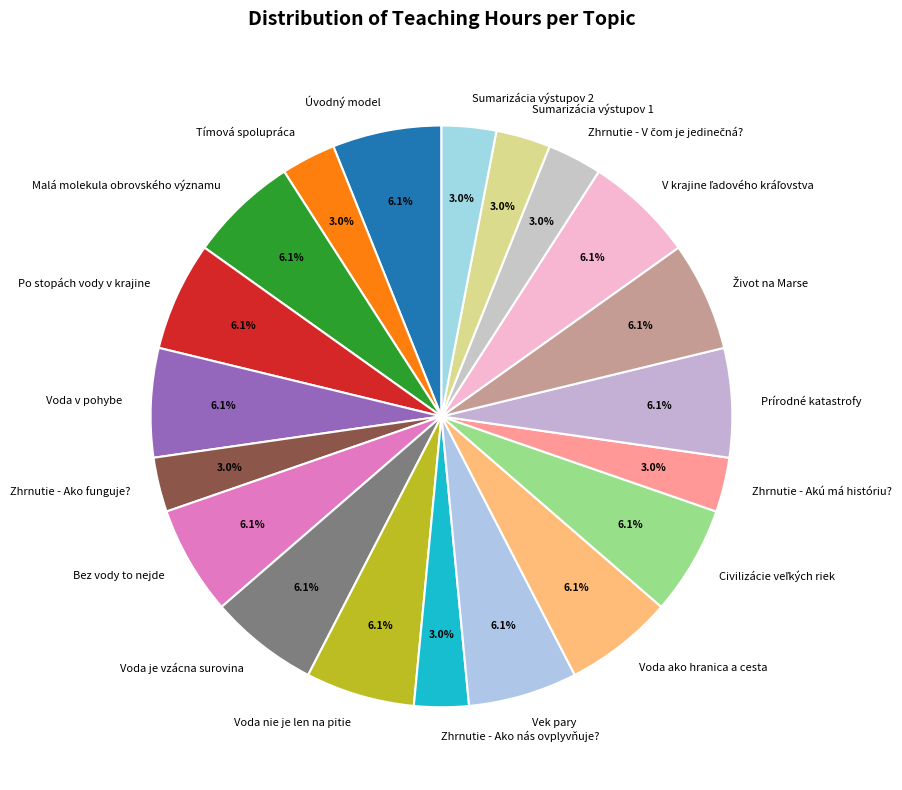

What portion of the pie excludes Zhrnutie - Ako funguje??

97.0%